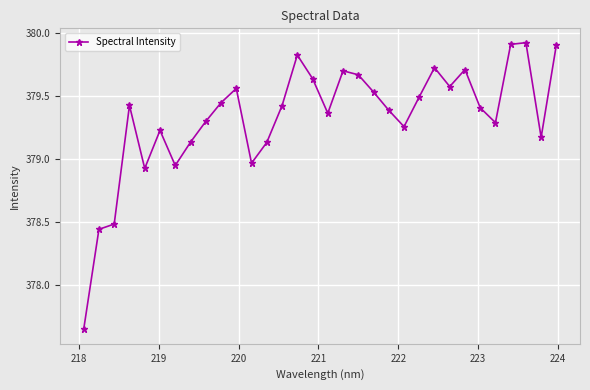

How many lines are shown in the chart?

1